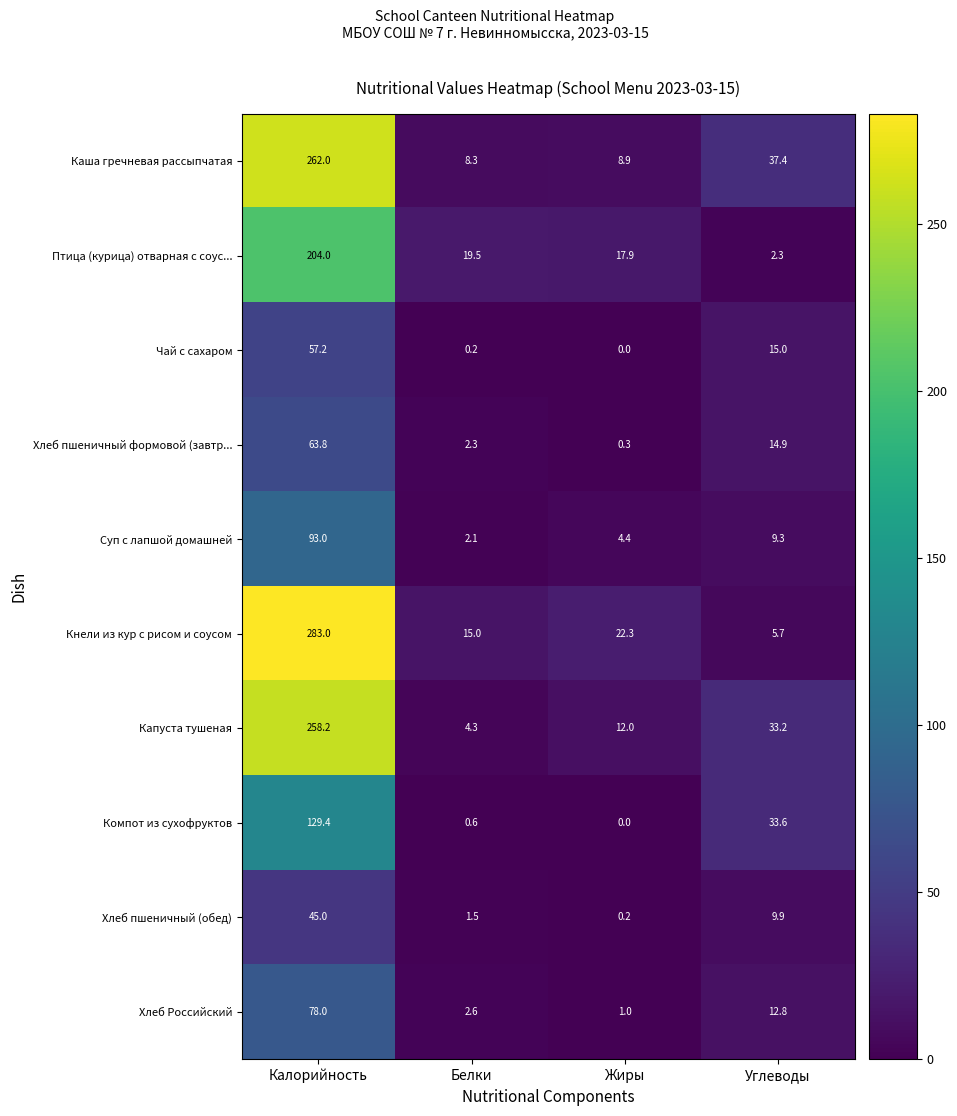

Which series has the largest range (max minus min)?

Кнели из кур с рисом и соусом